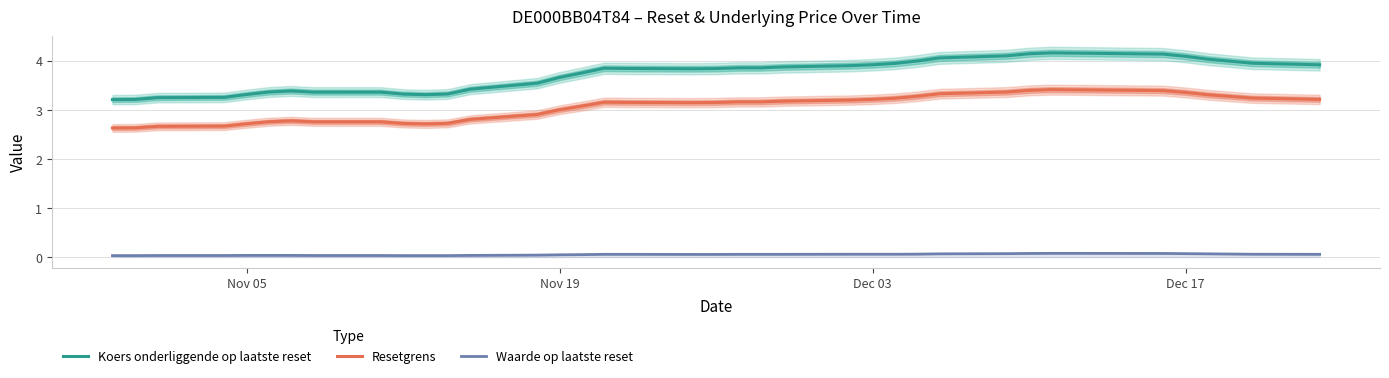

The Resetgrens series shows 3.9 at Nov 05. True or false?

False